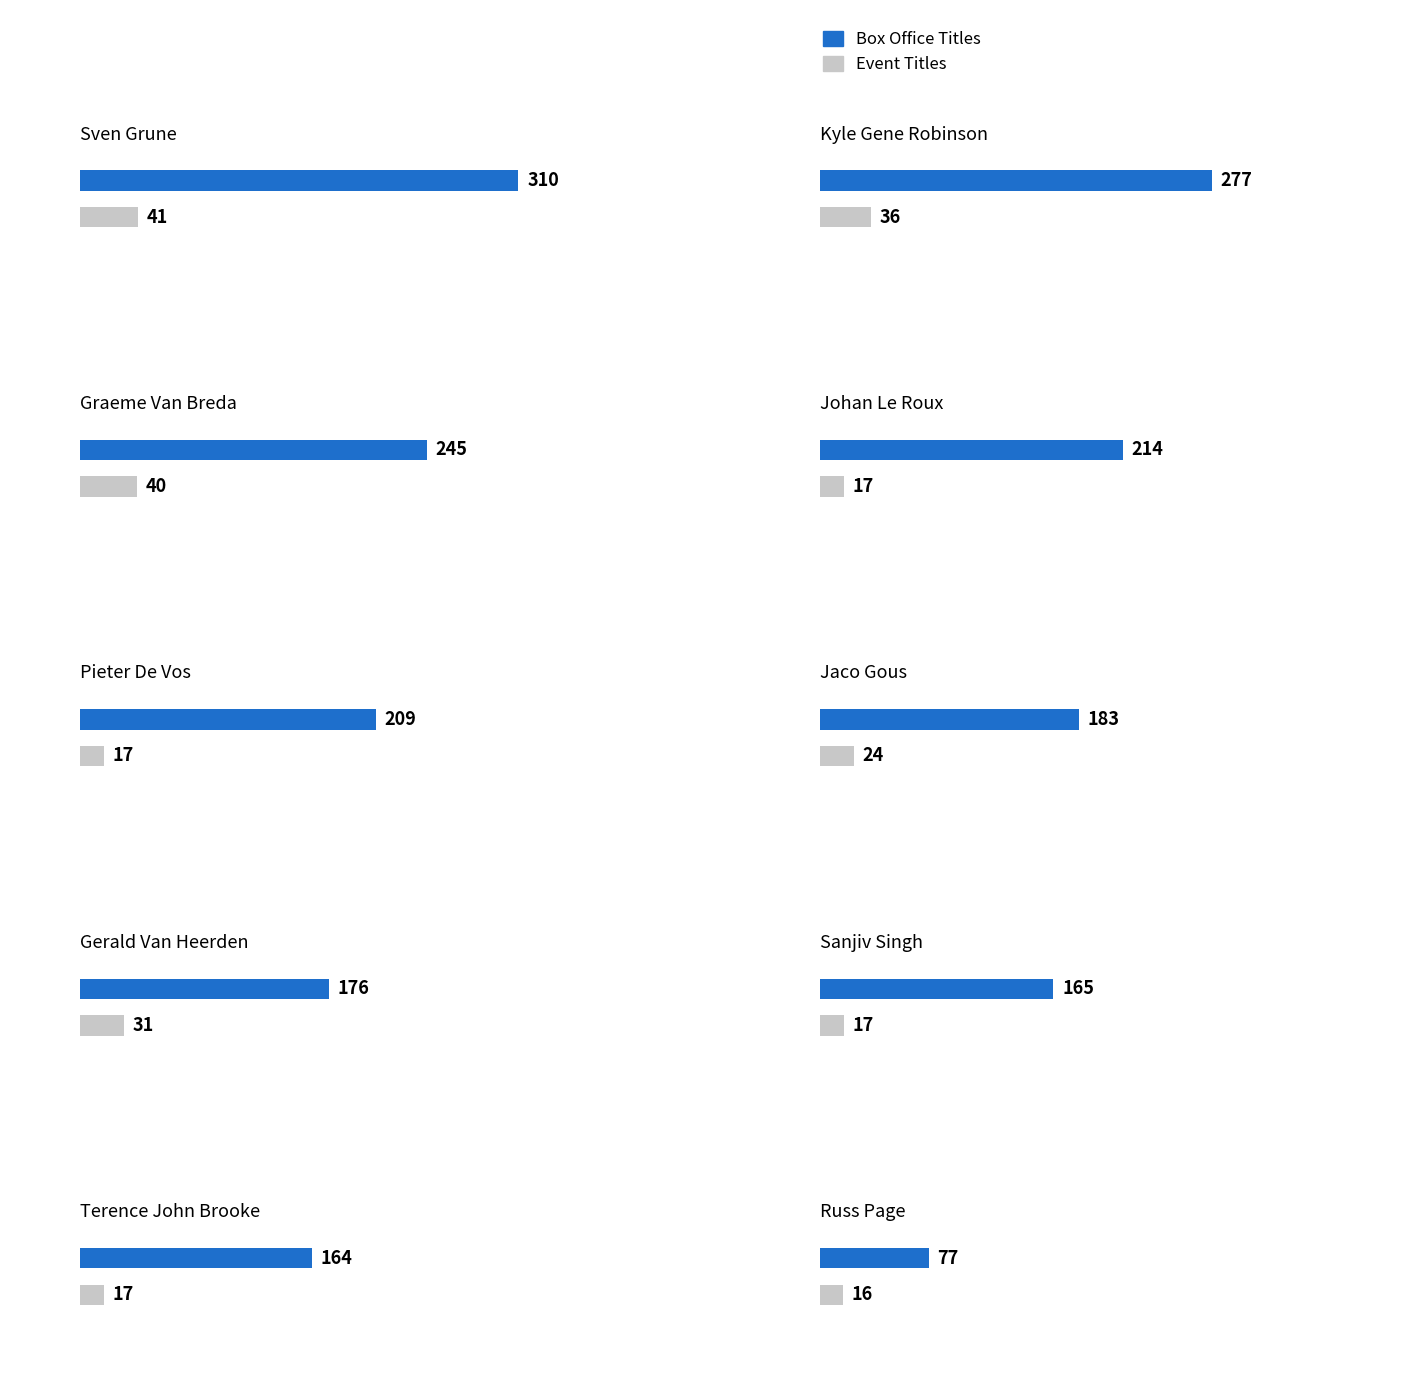

What is the total value across all series at Russ Page?

93